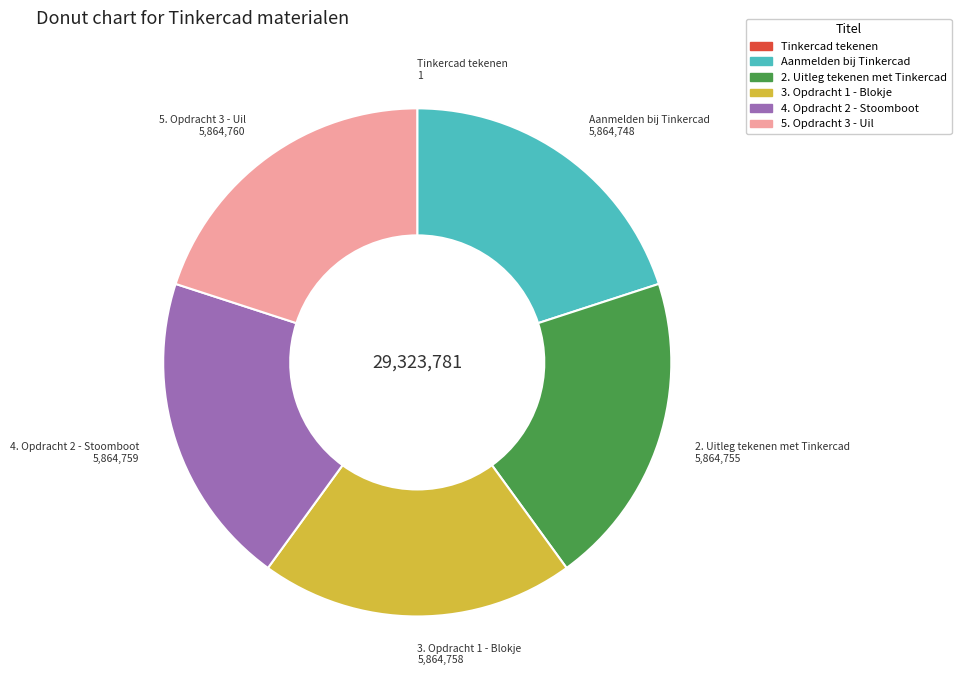

Is 2. Uitleg tekenen met Tinkercad the majority of the pie?

No